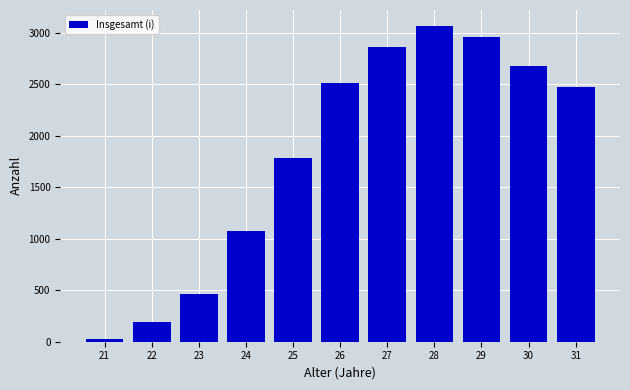

Reading left to right, extract all data points from this chart.

28	190	461	1072	1785	2513	2864	3068	2960	2681	2470